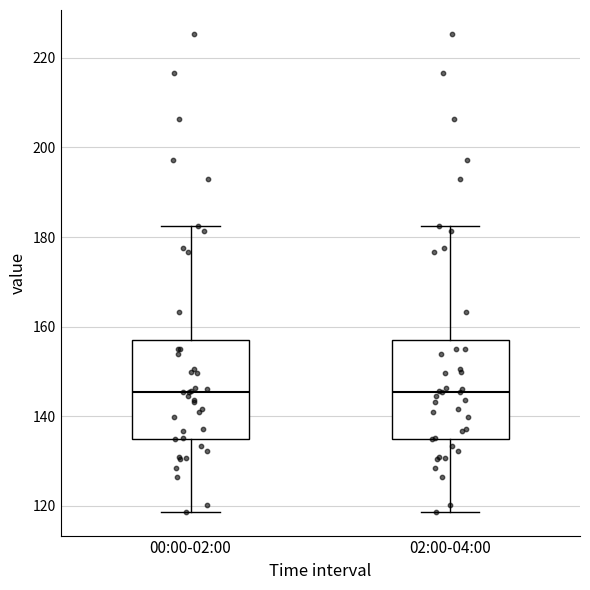

Where does the median line of the box for 00:00-02:00 sit on the y-axis? The values are not printed on the chart, so give them approximately, as read against the axis.

146